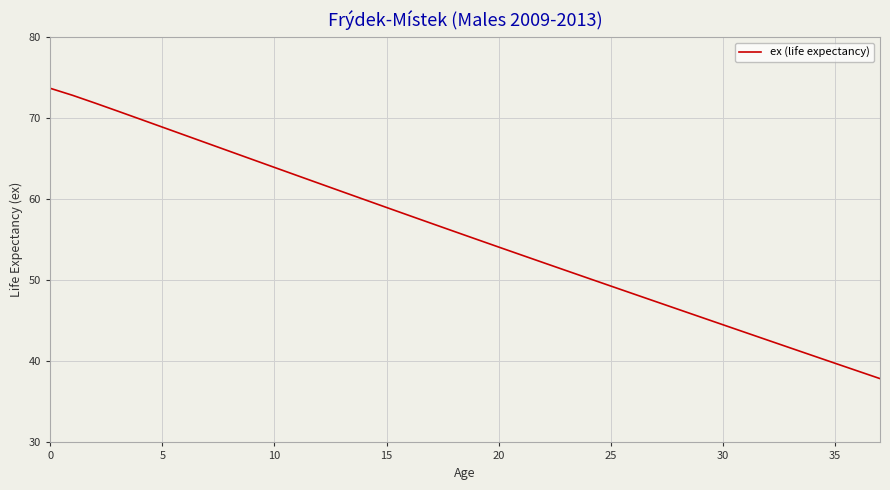

What is the greatest value displayed?

73.7